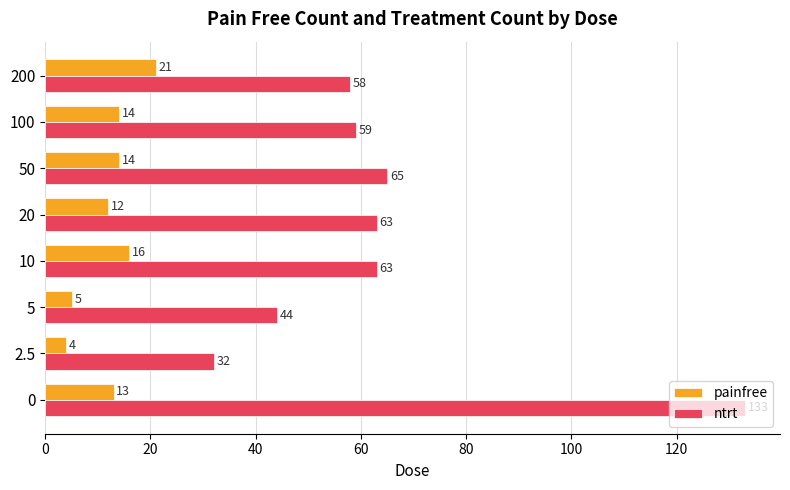

How many data points in ntrt are less than 63?

4